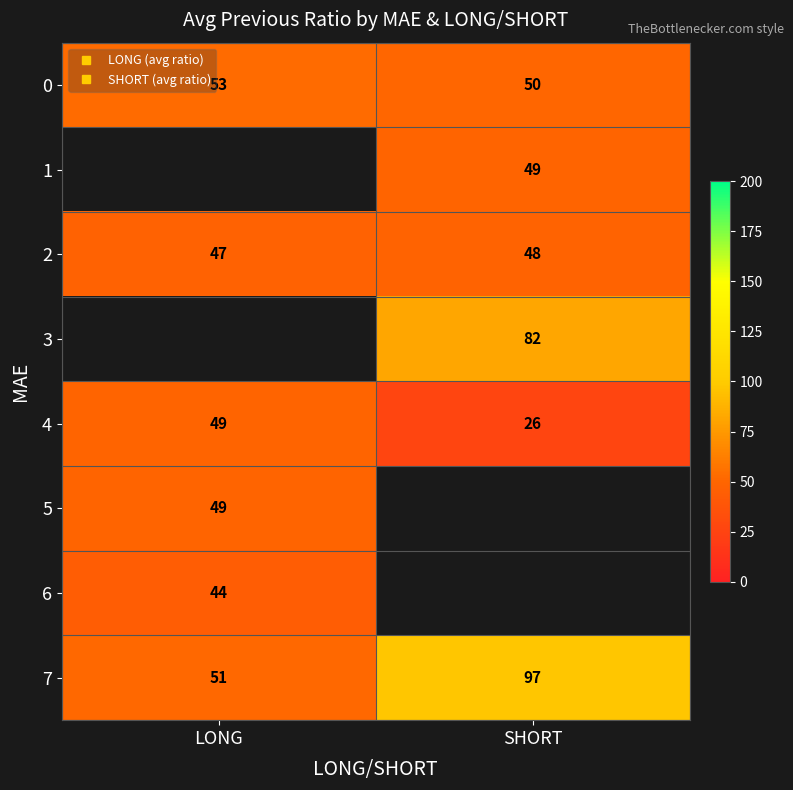

What is the minimum value for 5?

49.0